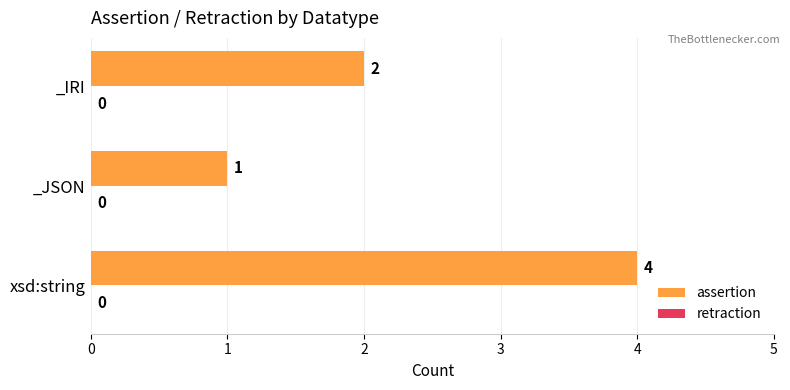

Which category has the highest value across all series?

xsd:string